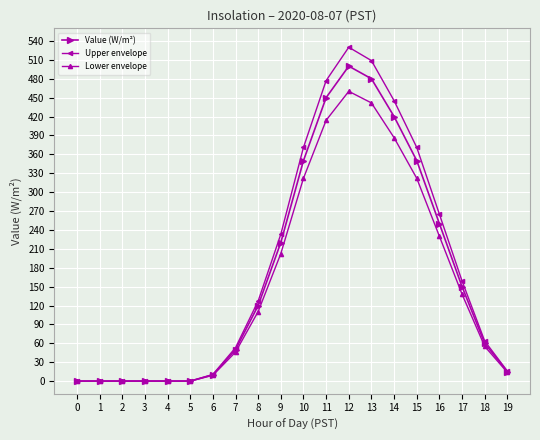

Does the chart have visible grid lines?

Yes